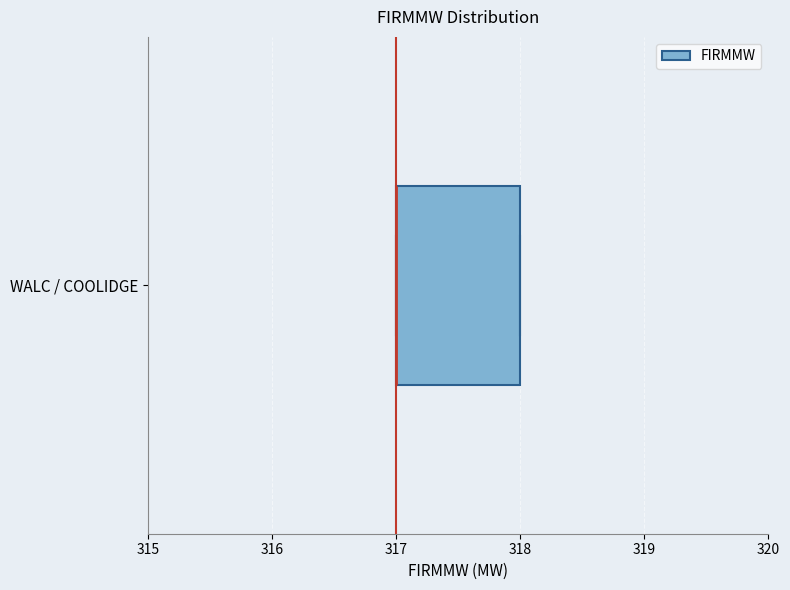

Read this box plot against the x-axis: the position of the median line, the range covered by the box, and the ends of both whiskers. The values are not printed on the chart, so give them approximately, as read against the axis.

median 317 (drawn on the box's left edge), box 317 to 318, whiskers 317 to 318